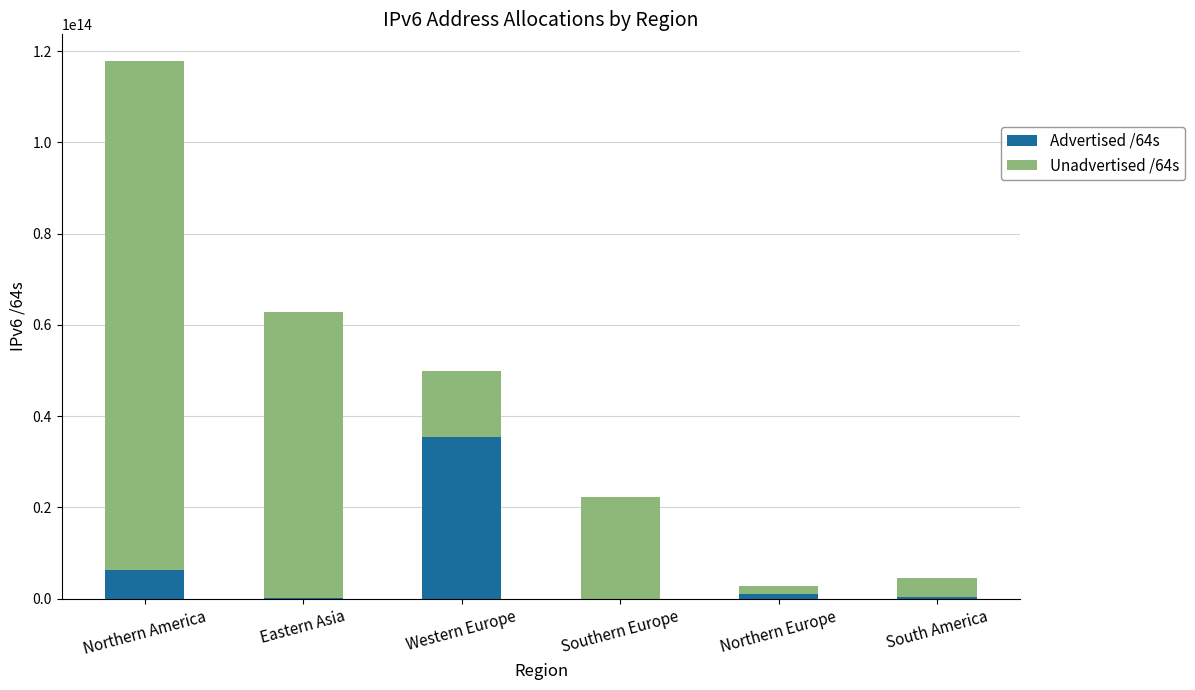

True or false: Advertised /64s has a value of 6220416548864 at Northern America.

True